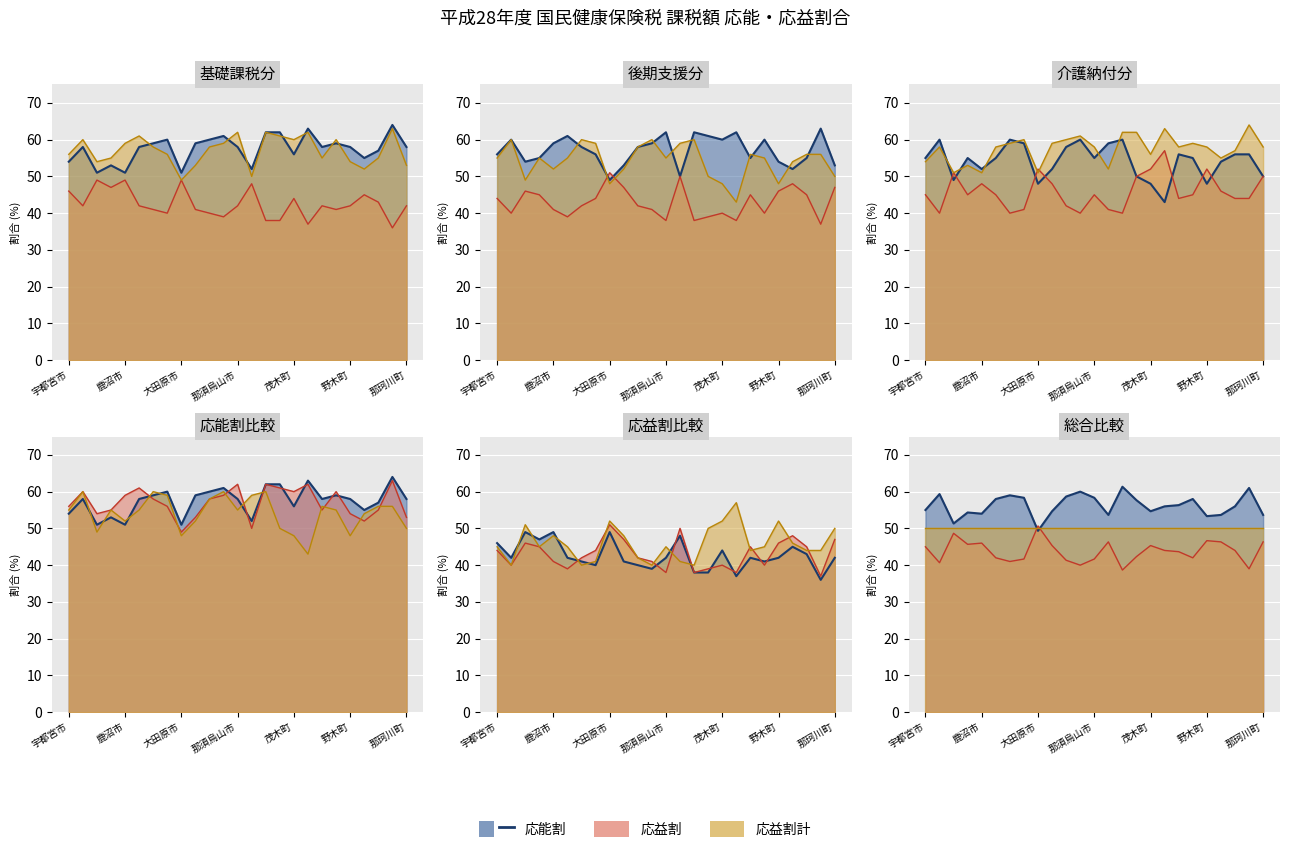

What is the approximate value at 22?

56.0